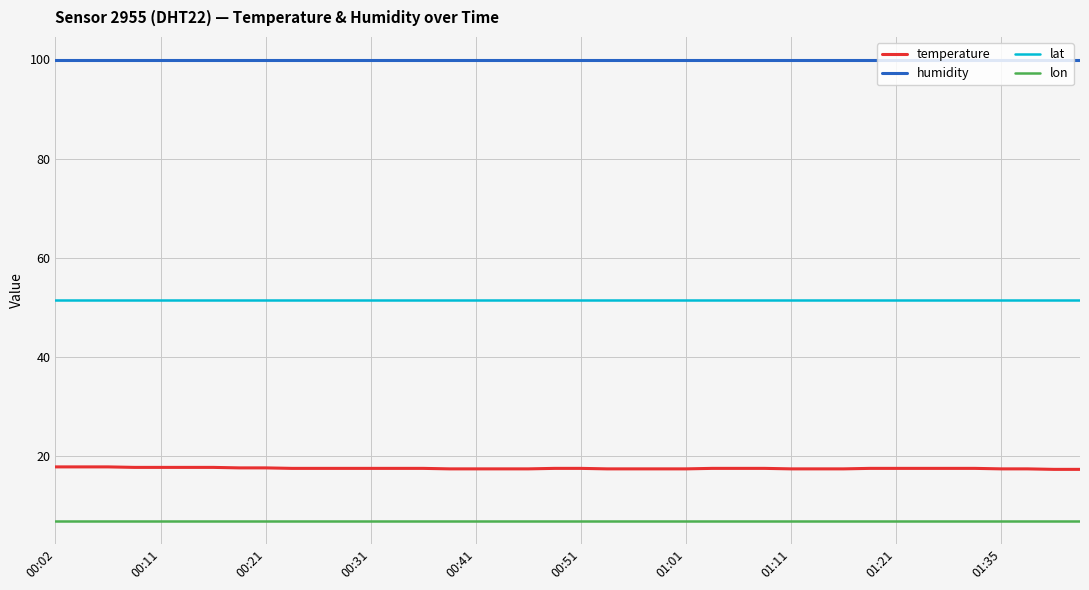

True or false: lon and temperature intersect in this chart.

False